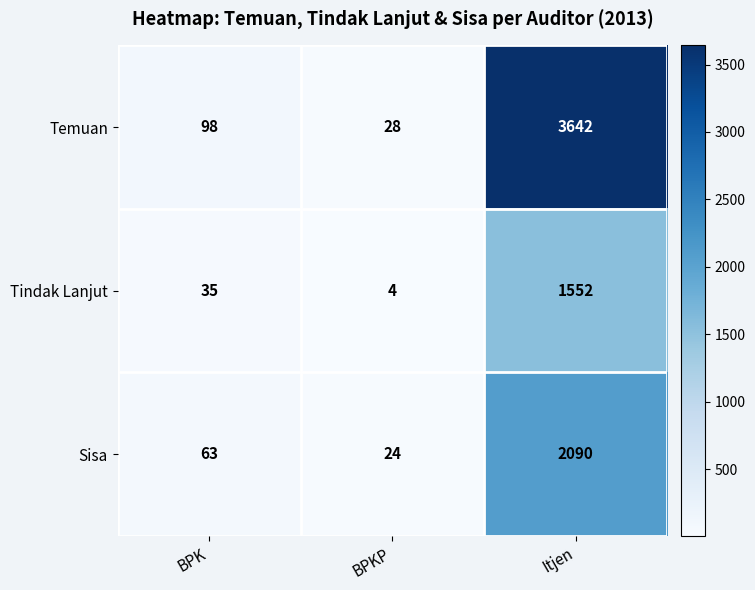

At which category is the sum across all series the highest?

Itjen